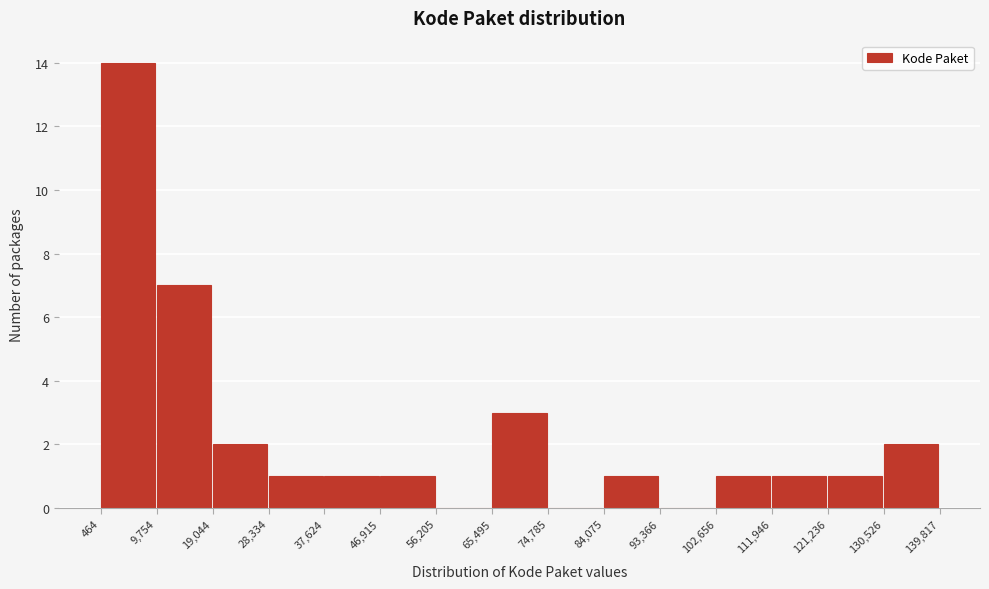

Which range on the x-axis has the tallest bar?

464 to 9,754